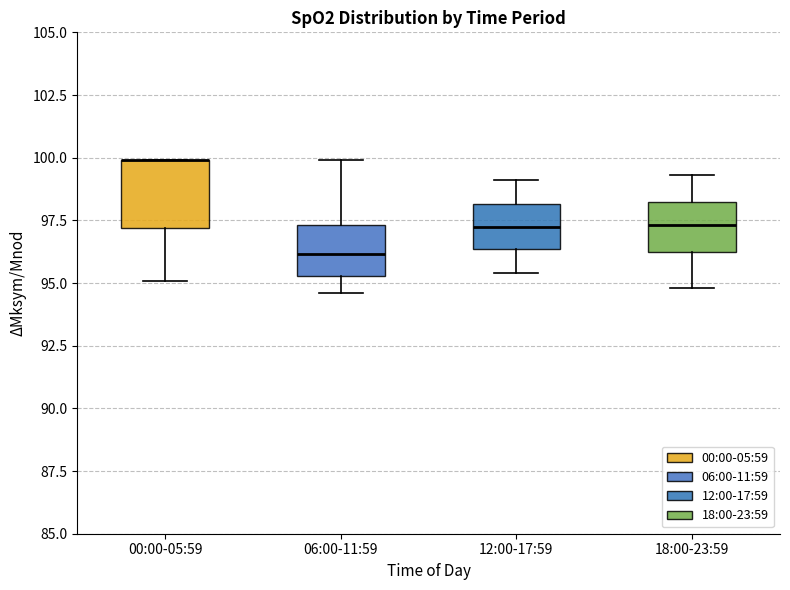

Reading left to right, transcribe this box plot: for each box, give where its median line is, the range the box spans, and where its two whiskers end, as read against the y-axis. The values are not printed on the chart, so give them approximately, as read against the axis.

00:00-05:59: median 100.0 (drawn on the box's upper edge), box 97.0 to 100.0, whiskers 95.0 to 100.0
06:00-11:59: median 96.0, box 95.5 to 97.5, whiskers 94.5 to 100.0
12:00-17:59: median 97.5, box 96.5 to 98.0, whiskers 95.5 to 99.0
18:00-23:59: median 97.5, box 96.0 to 98.5, whiskers 95.0 to 99.5